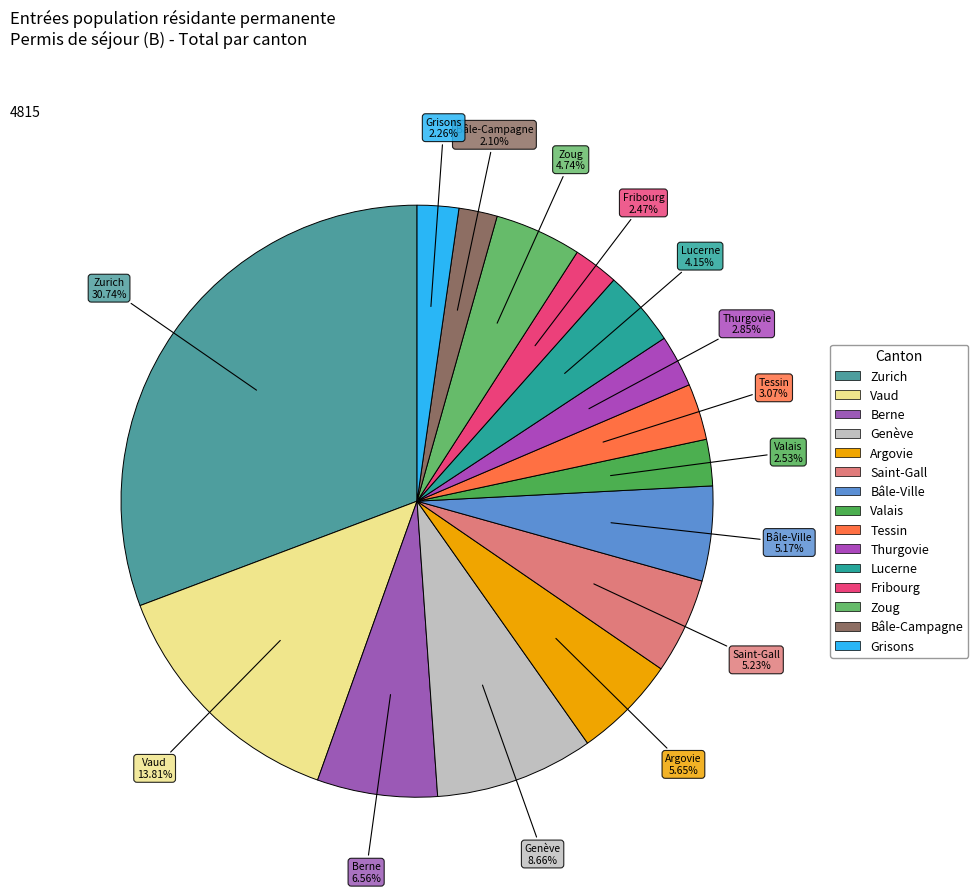

Count the number of slices in the pie.

15